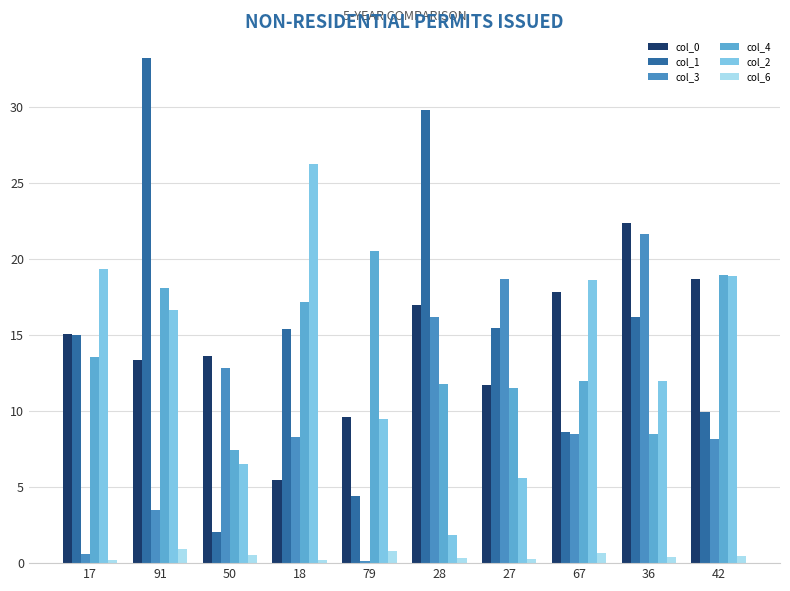

Reading left to right, extract all data points from this chart.

col_0: 15.1	13.3	13.6	5.5	9.6	17.0	11.7	17.8	22.4	18.7
col_1: 15.0	33.2	2.1	15.4	4.4	29.8	15.4	8.6	16.2	9.9
col_3: 0.6	3.5	12.8	8.3	0.1	16.2	18.6	8.5	21.6	8.2
col_4: 13.5	18.1	7.4	17.1	20.5	11.8	11.5	12.0	8.5	18.9
col_2: 19.4	16.6	6.5	26.2	9.5	1.9	5.6	18.6	11.9	18.9
col_6: 0.2	0.9	0.5	0.2	0.8	0.3	0.3	0.7	0.4	0.5